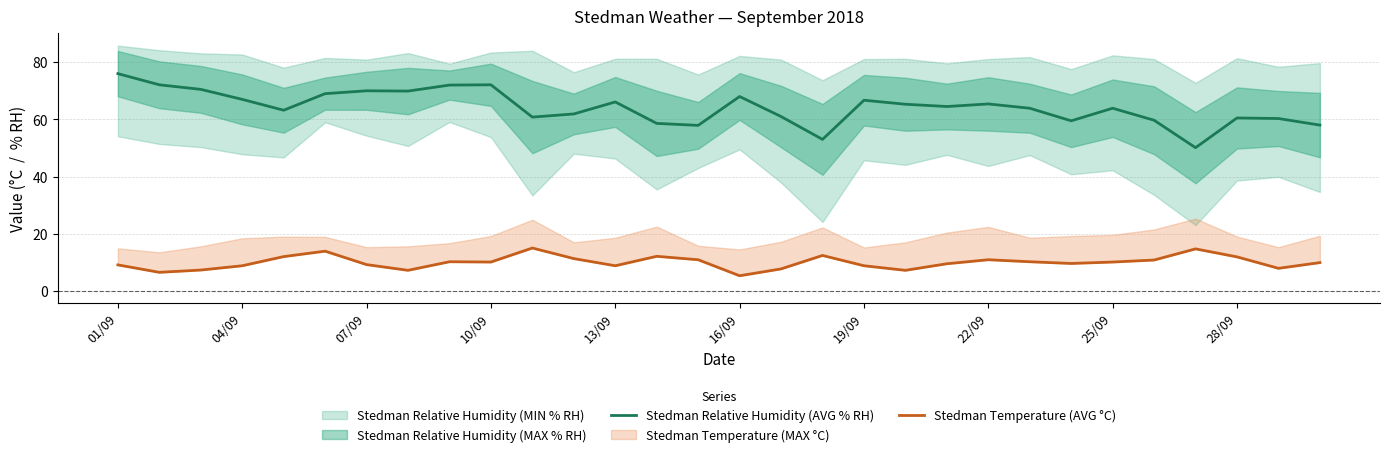

How many interior local valleys does the Stedman Relative Humidity (AVG % RH) series have?

8